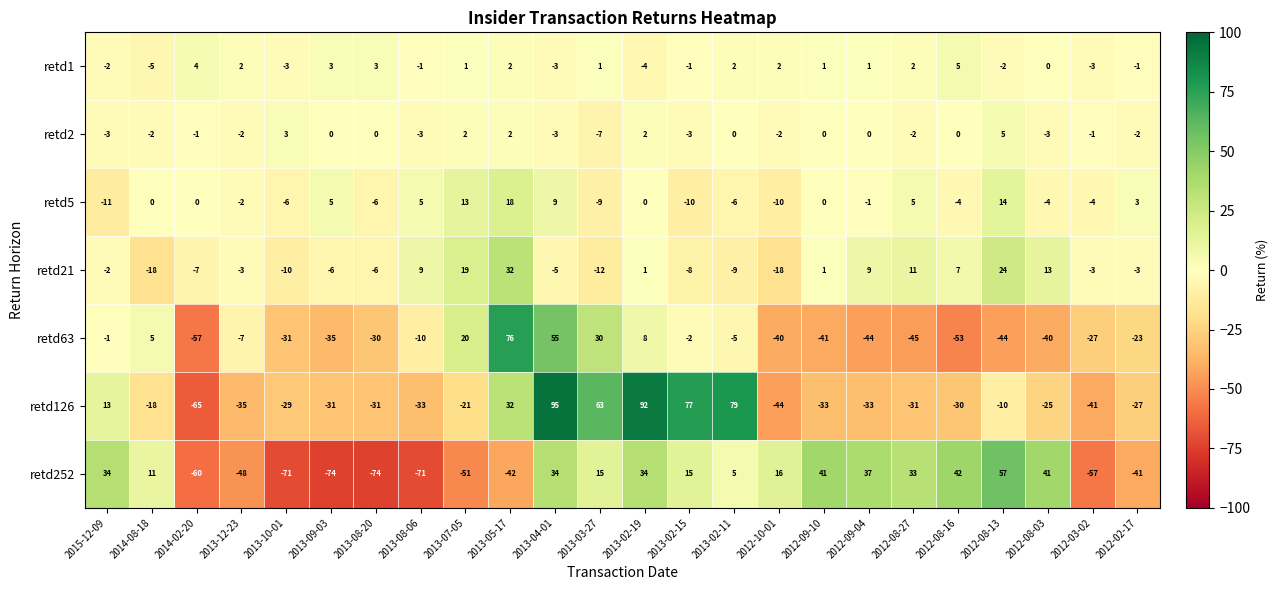

What is the total value across all series at 2013-02-11?

66